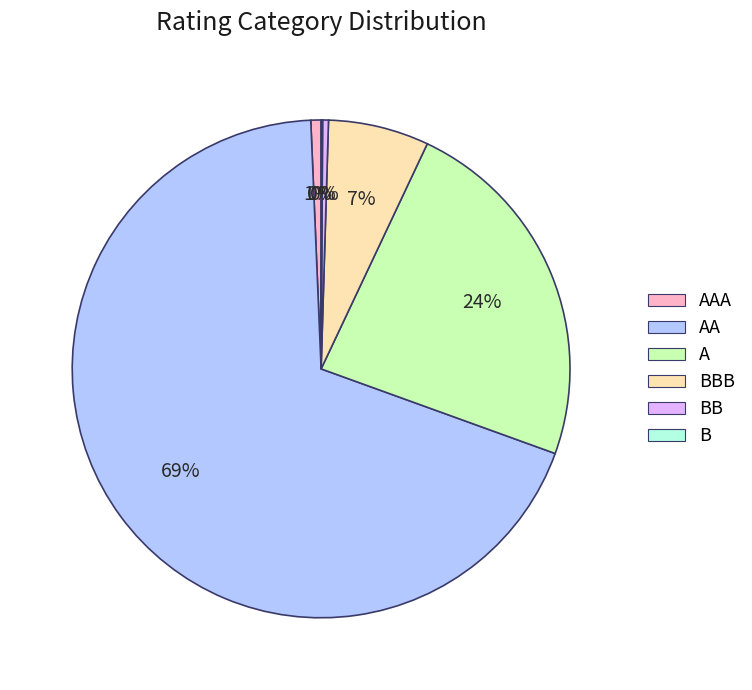

Is there a majority slice in this chart?

Yes